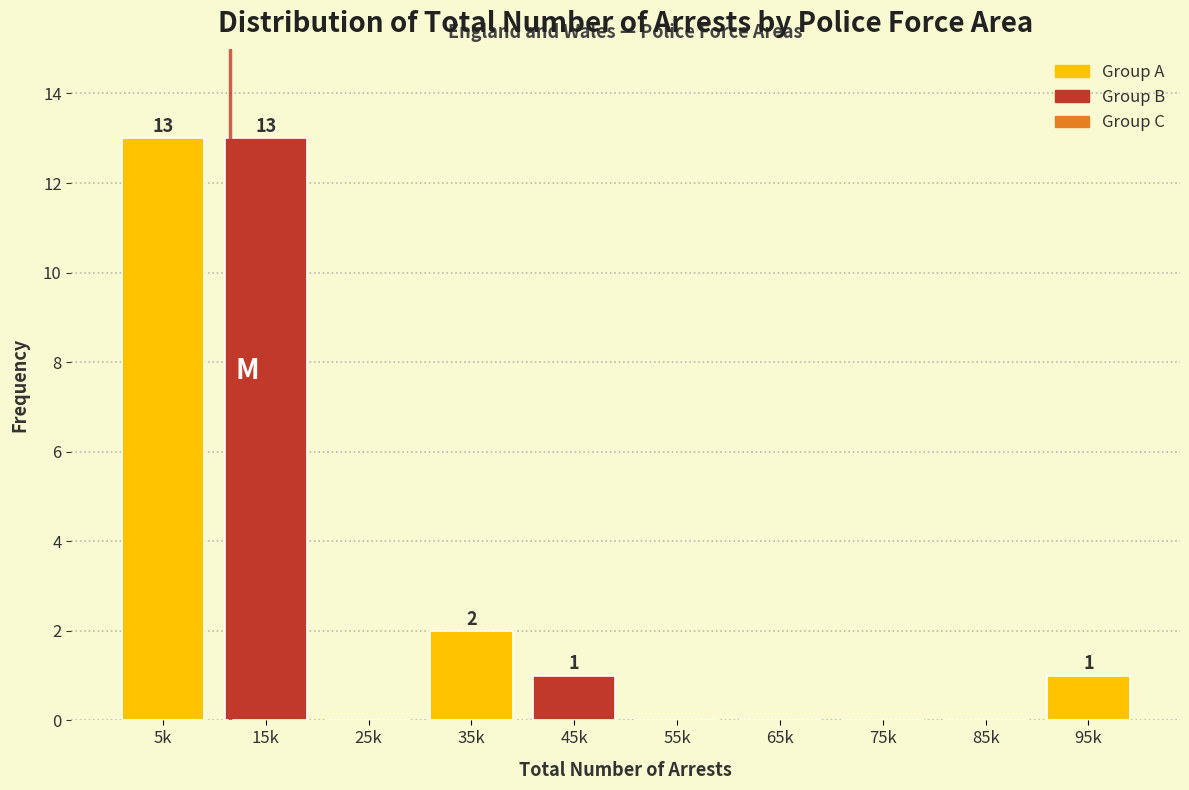

Reading left to right, what are all the values shown in this chart?

5k=13	15k=13	25k=0	35k=2	45k=1	55k=0	65k=0	75k=0	85k=0	95k=1